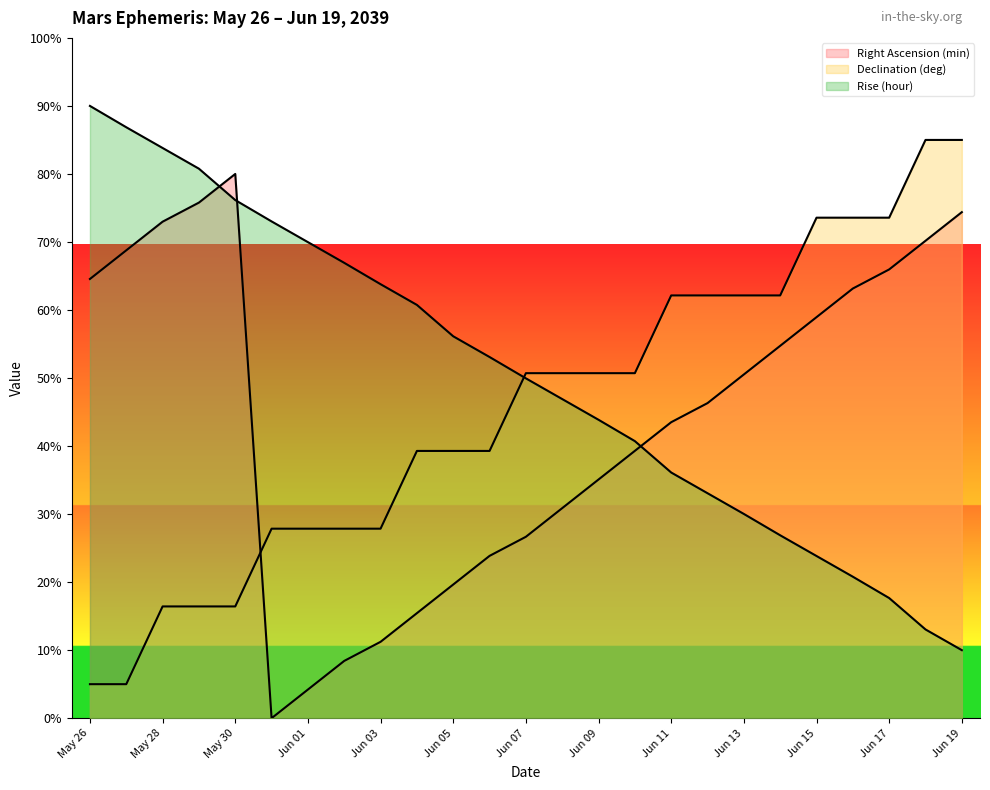

What is the difference between the highest and lowest values at May 30?

63.6